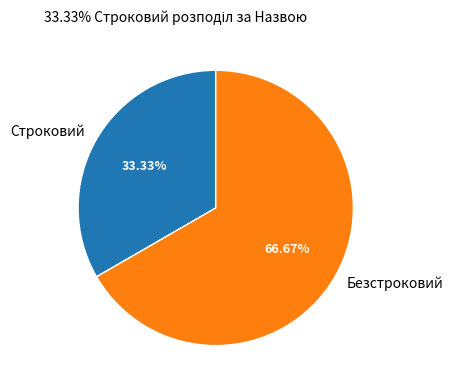

Which has a higher value, Безстроковий or Строковий?

Безстроковий